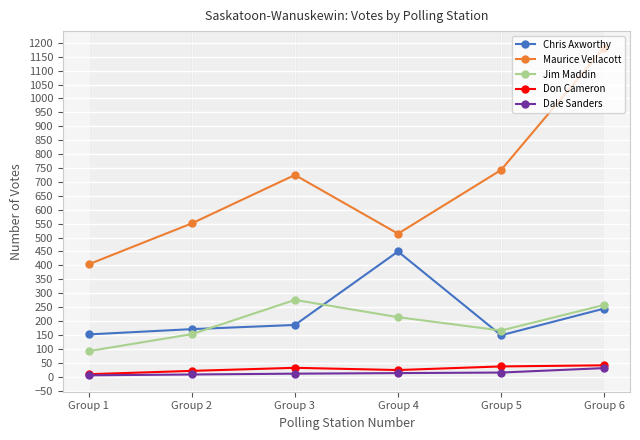

What is the smallest value displayed?

5